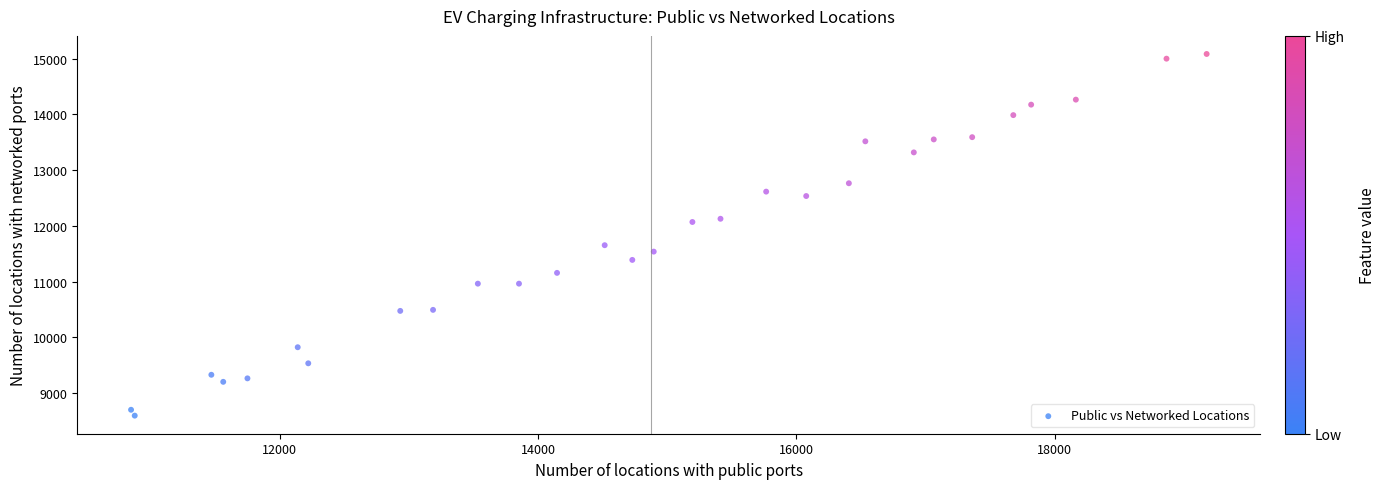

What is the range of Y values (max minus min)?

6487.8